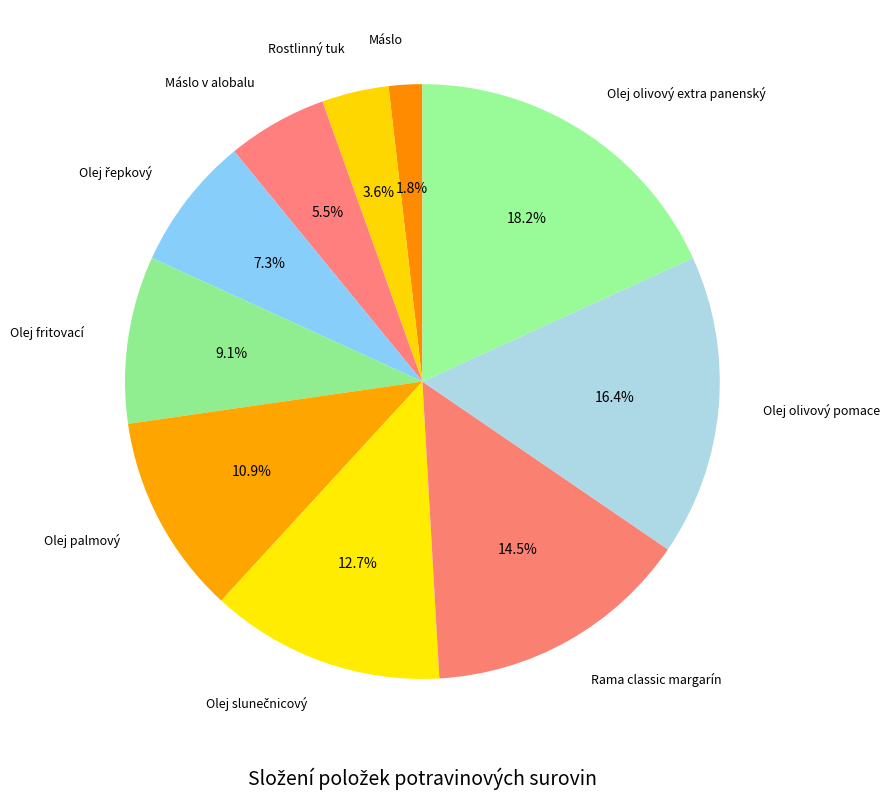

Which category has the smallest portion of the pie?

Máslo